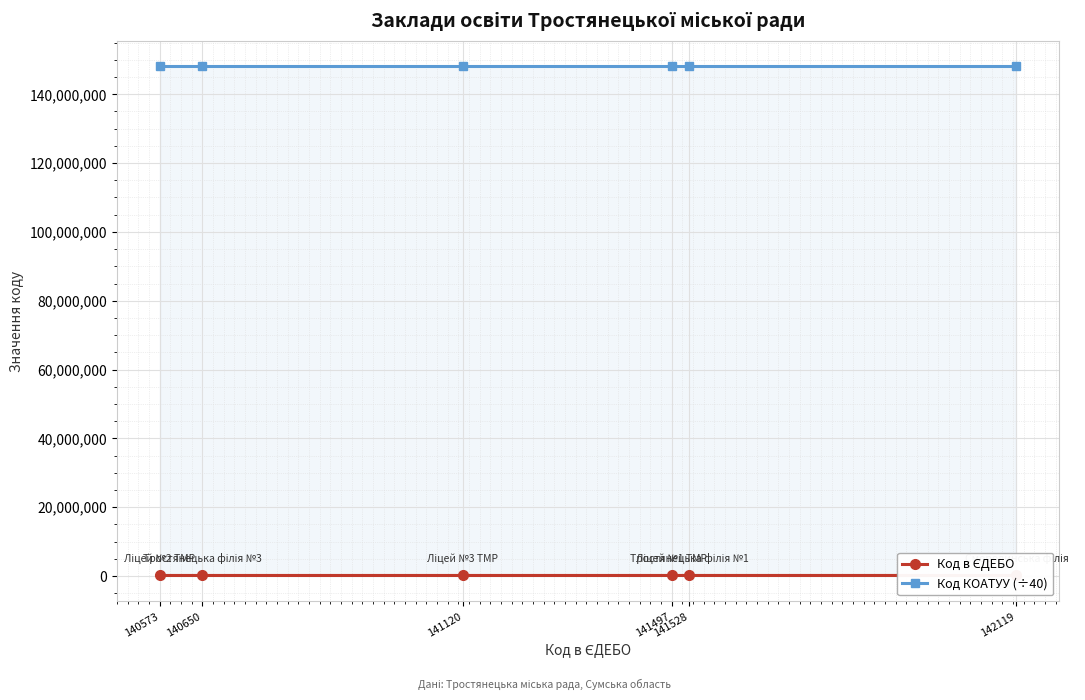

True or false: Код в ЄДЕБО and Код КОАТУУ (÷40) cross at least once.

False